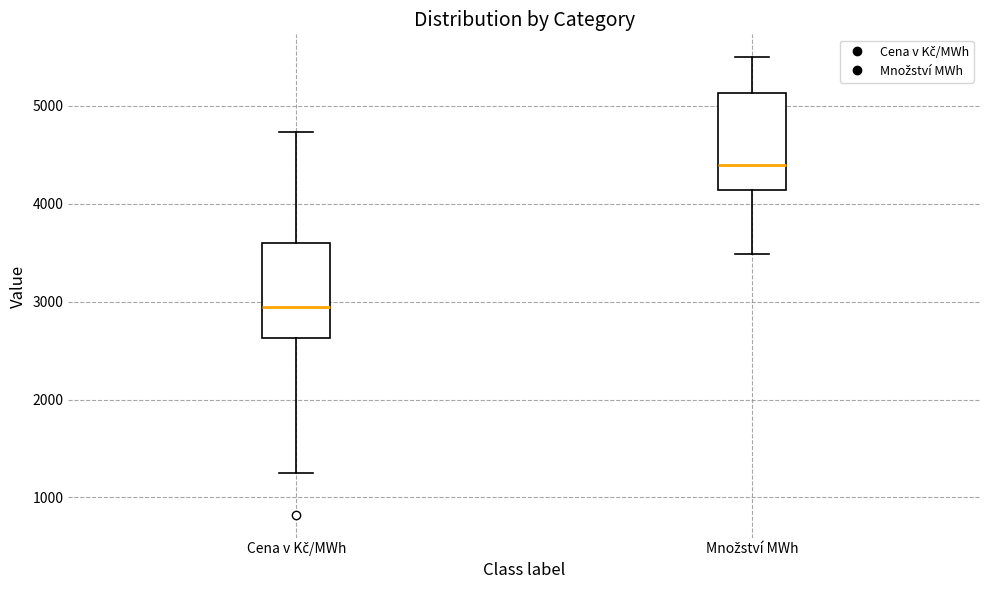

Reading left to right, read every box against the y-axis: the position of its median line, the range the box covers, and the ends of its whiskers. The values are not printed on the chart, so give them approximately, as read against the axis.

Cena v Kč/MWh: median 2900, box 2600 to 3600, whiskers 1300 to 4700
Množství MWh: median 4400, box 4100 to 5100, whiskers 3500 to 5500